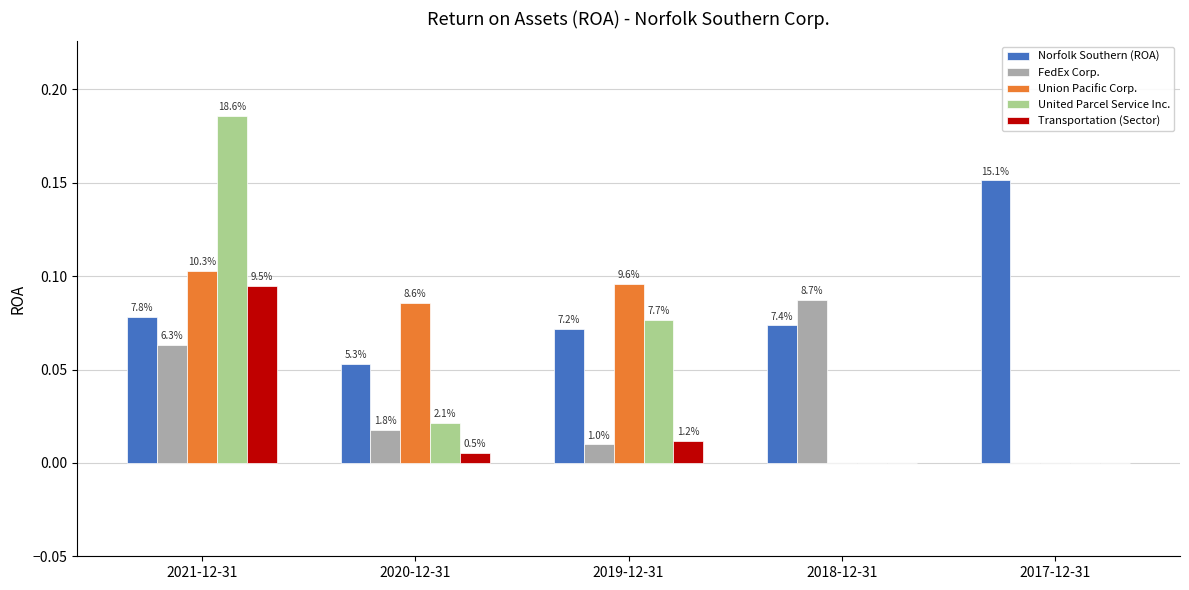

What is the sum of all Transportation (Sector) values?

0.1